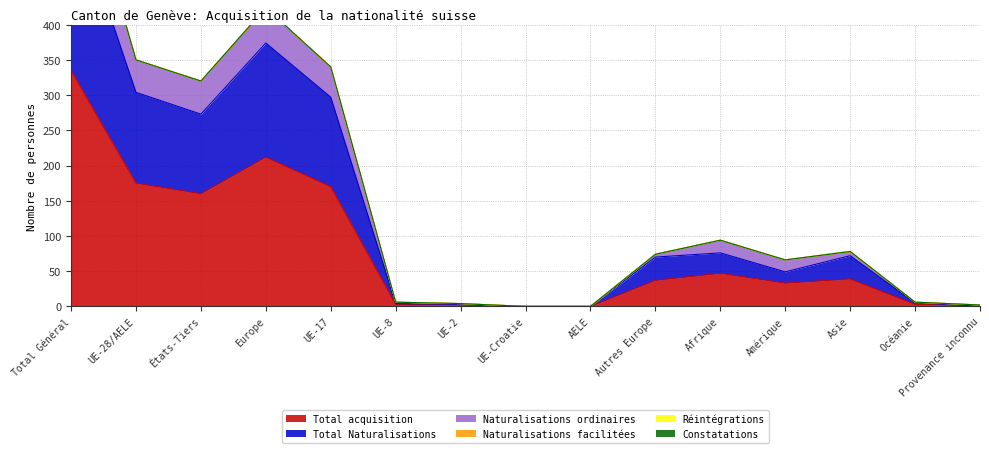

At which label does Naturalisations ordinaires reach its peak?

Total Général